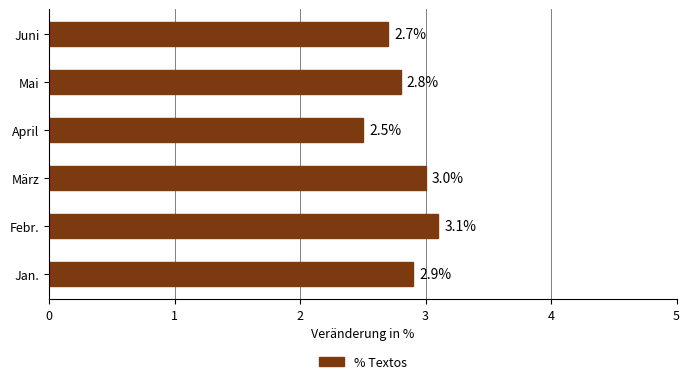

Approximately how many times larger is the value at Jan. compared to April?

1.2